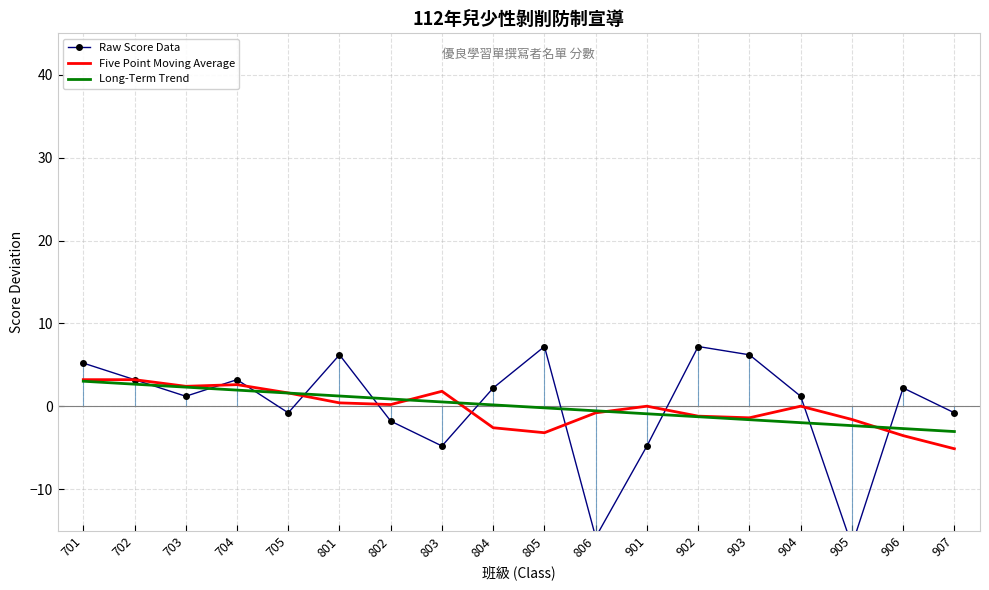

What is the difference between the second highest and second lowest values in the Five Point Moving Average series?

6.8